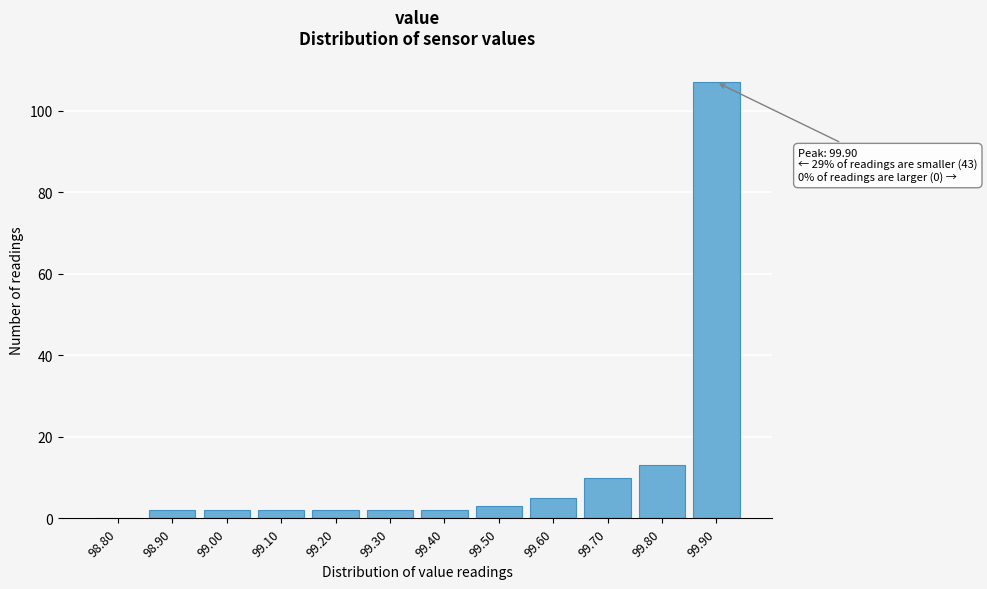

Reading left to right, transcribe all the data shown in this chart.

98.80=0	98.90=2	99.00=2	99.10=2	99.20=2	99.30=2	99.40=2	99.50=3	99.60=5	99.70=10	99.80=13	99.90=107